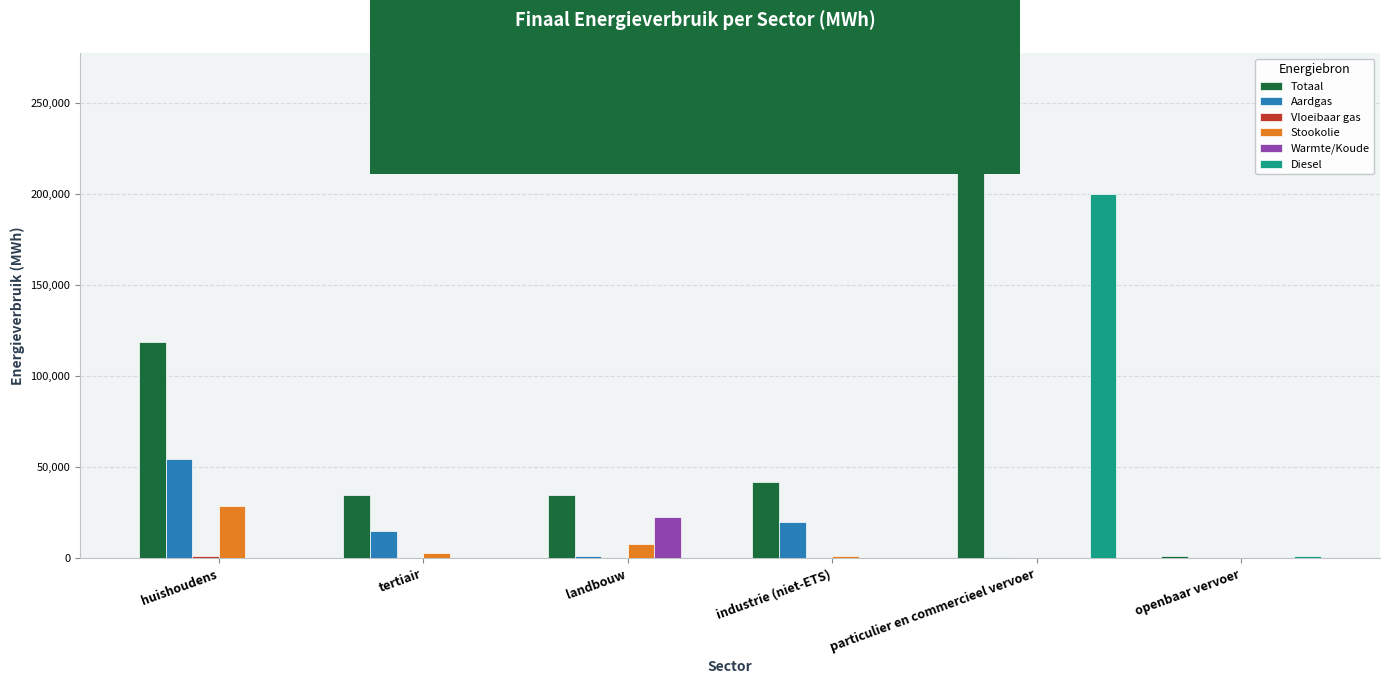

What is the sum of all Warmte/Koude values?

22919.1